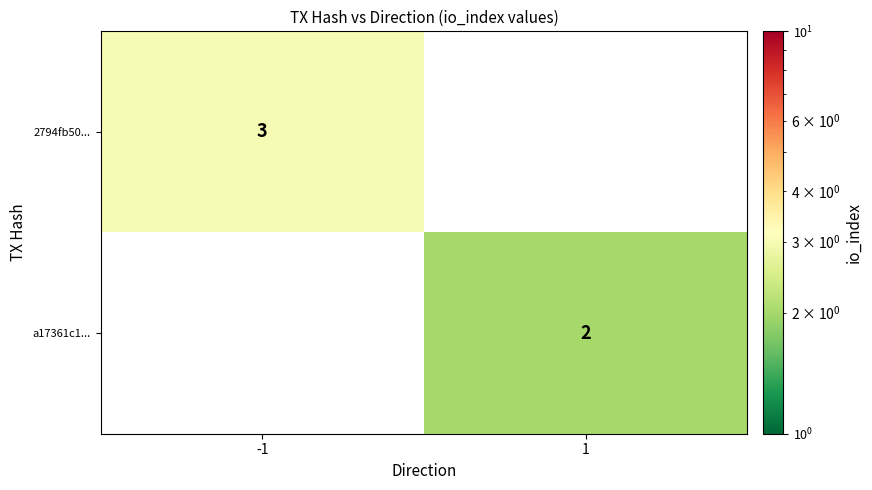

True or false: a17361c1... has a value of 2 at 1.

True